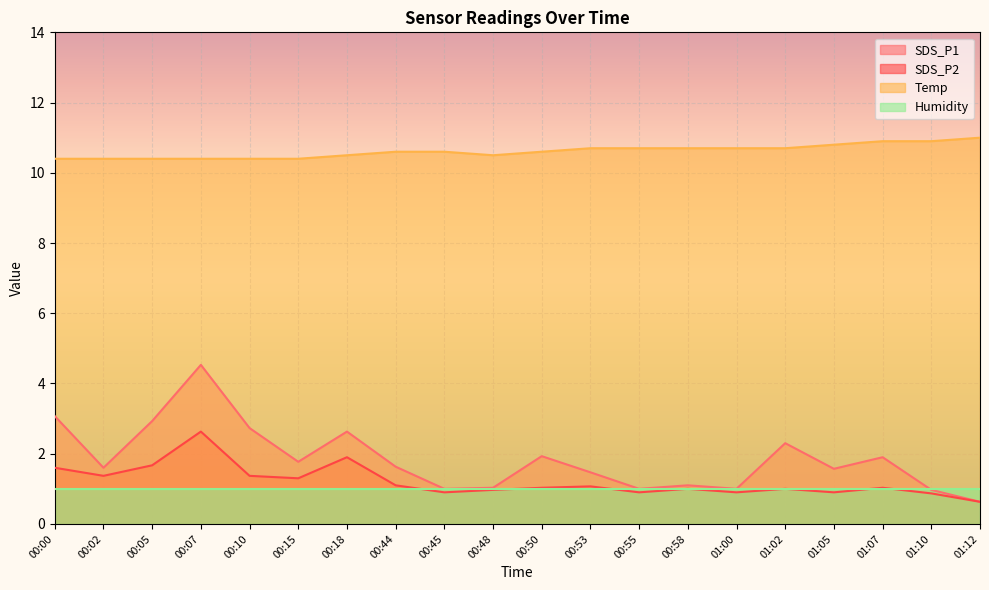

What is the difference between the maximum and minimum values in the SDS_P2 series?

2.0